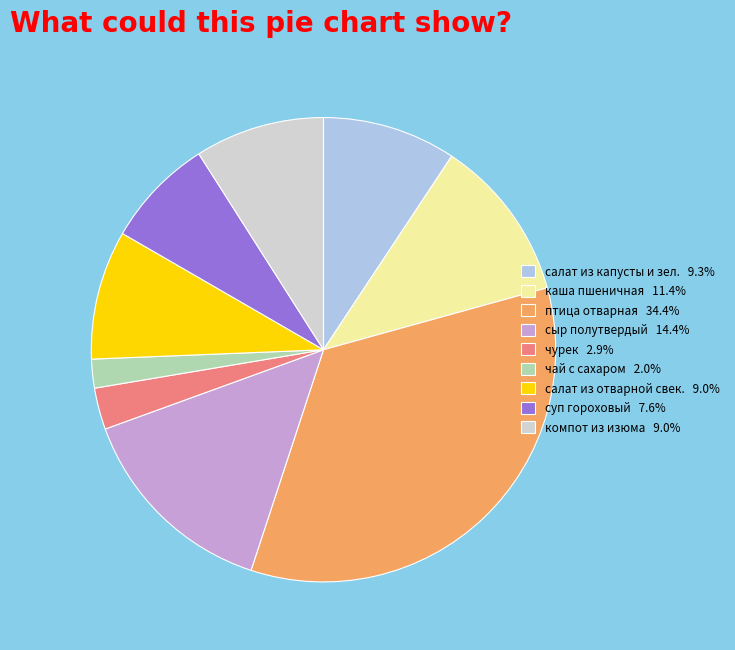

Approximately how many times larger is the value at суп гороховый 7.6% compared to сыр полутвердый 14.4%?

0.5